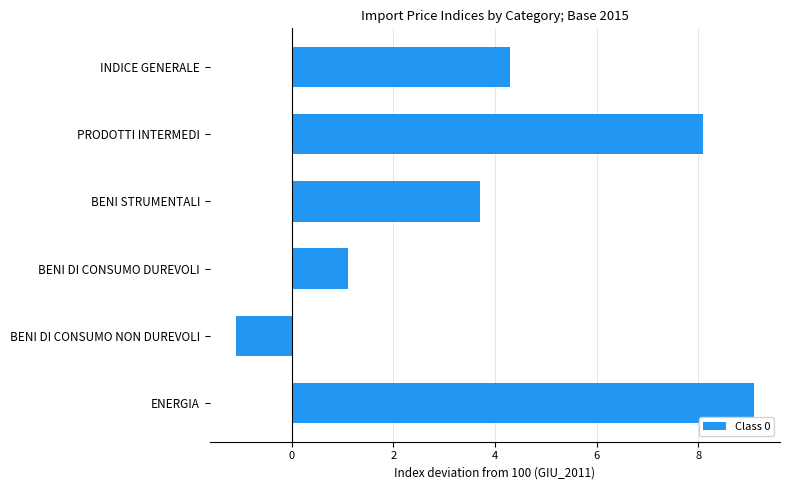

List the labels in order of value, smallest first.

BENI DI CONSUMO NON DUREVOLI, BENI DI CONSUMO DUREVOLI, BENI STRUMENTALI, INDICE GENERALE, PRODOTTI INTERMEDI, ENERGIA